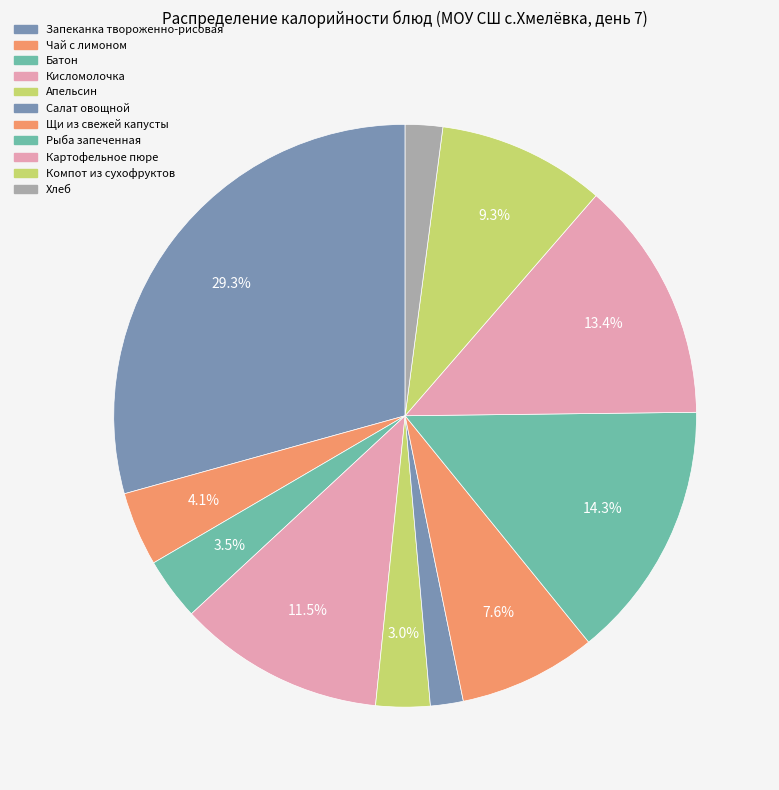

Does Хлеб account for over 50% of the chart?

No